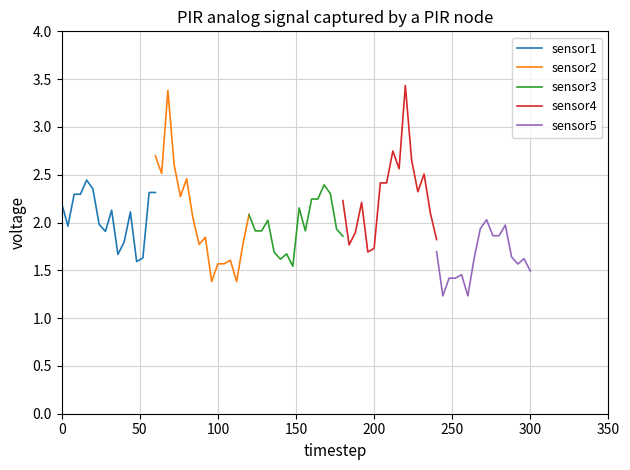

What is the average value of the sensor2 series?

2.1